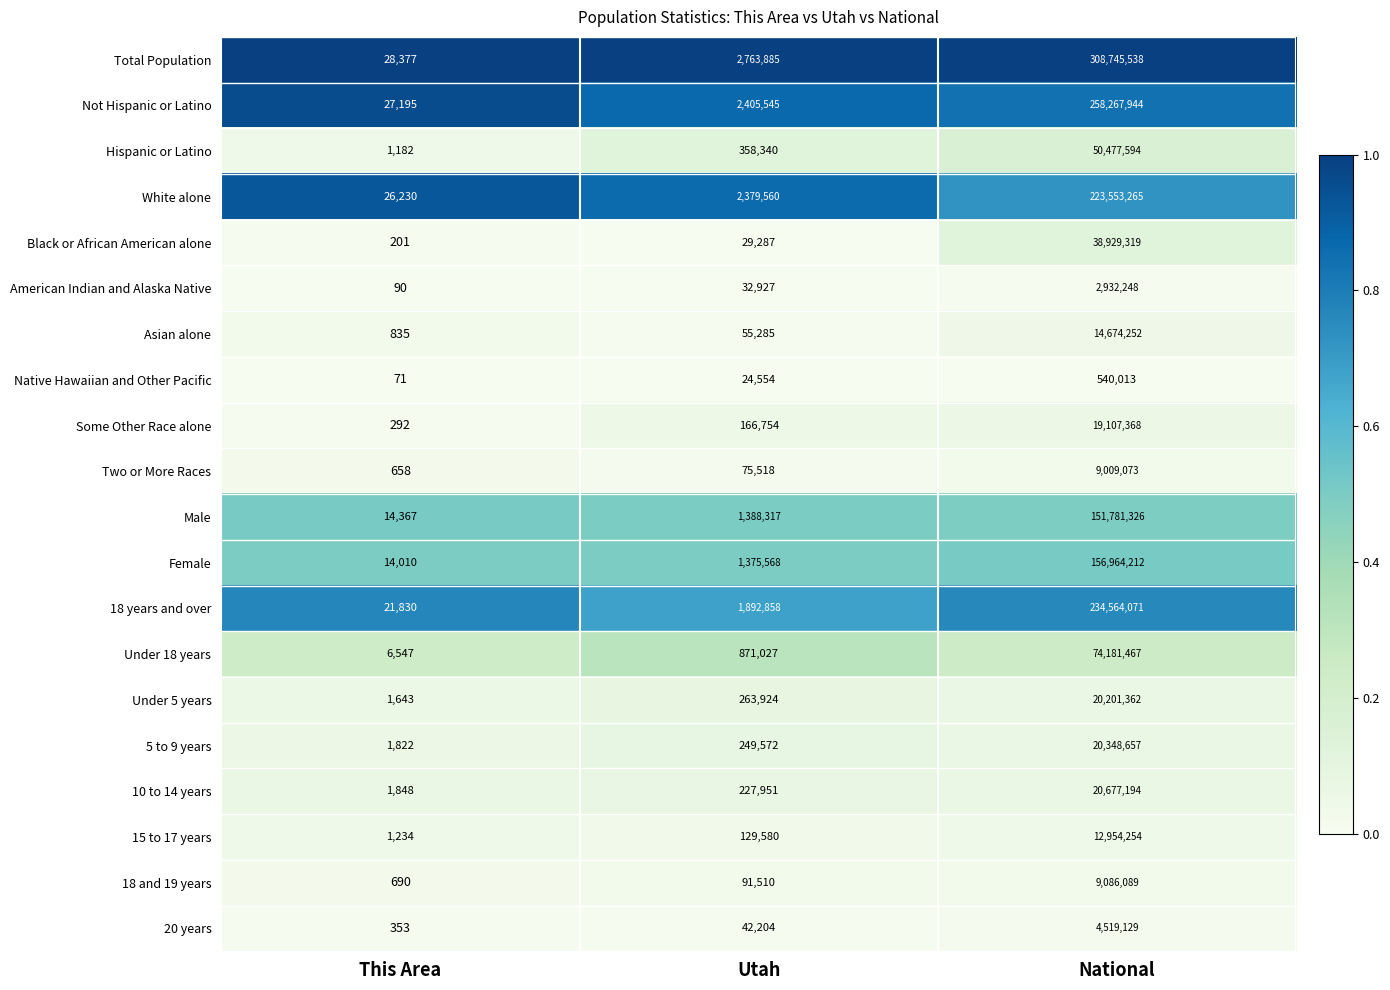

Is it true that 5 to 9 years equals 1822 at This Area?

True